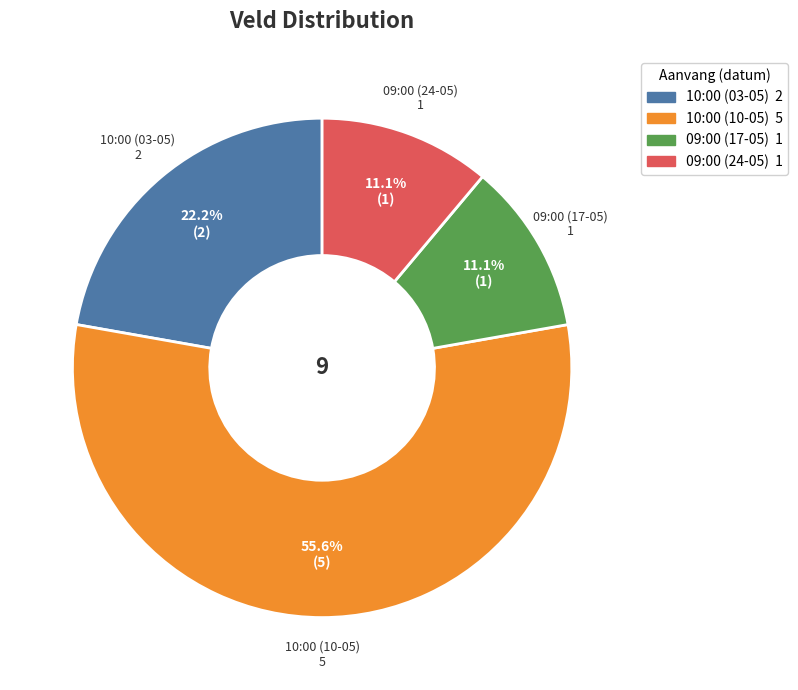

The 09:00 (17-05) slice represents 11% of the pie. True or false?

True